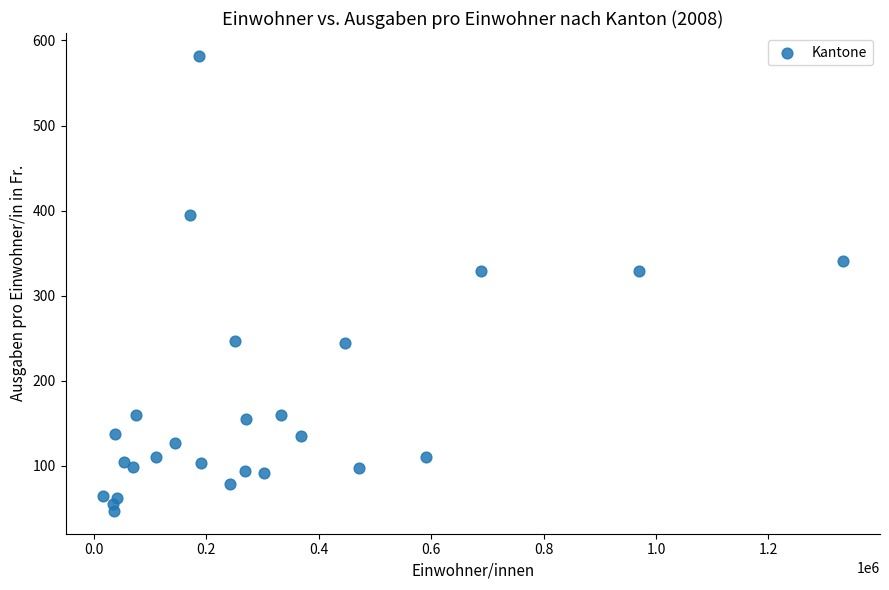

What is the range of X values (max minus min)?

1317178